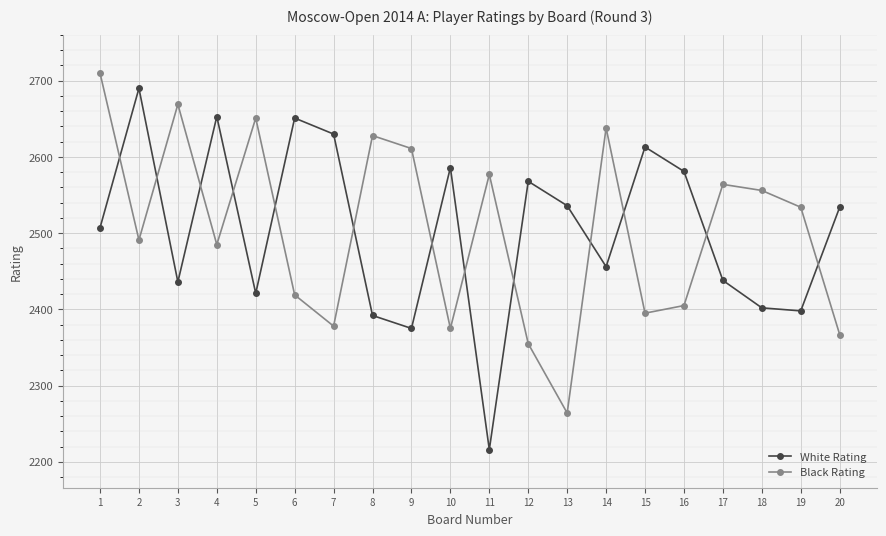

Rank the series at 15 from highest to lowest value.

White Rating, Black Rating